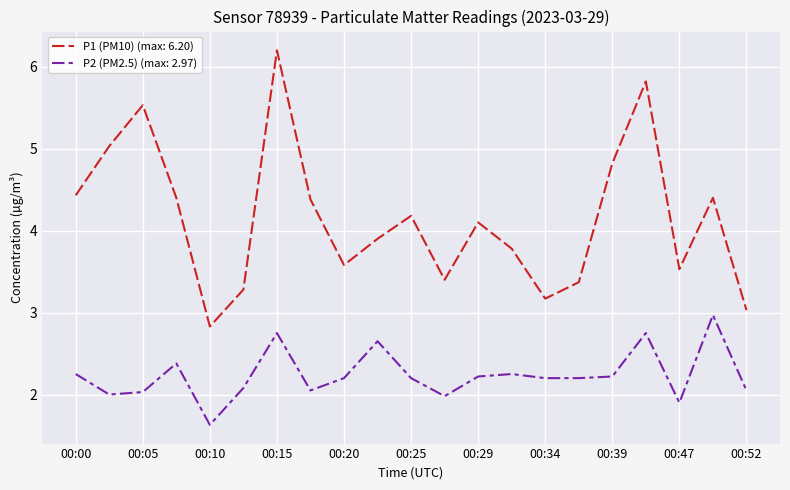

True or false: P1 (PM10) (max: 6.20) and P2 (PM2.5) (max: 2.97) intersect in this chart.

False